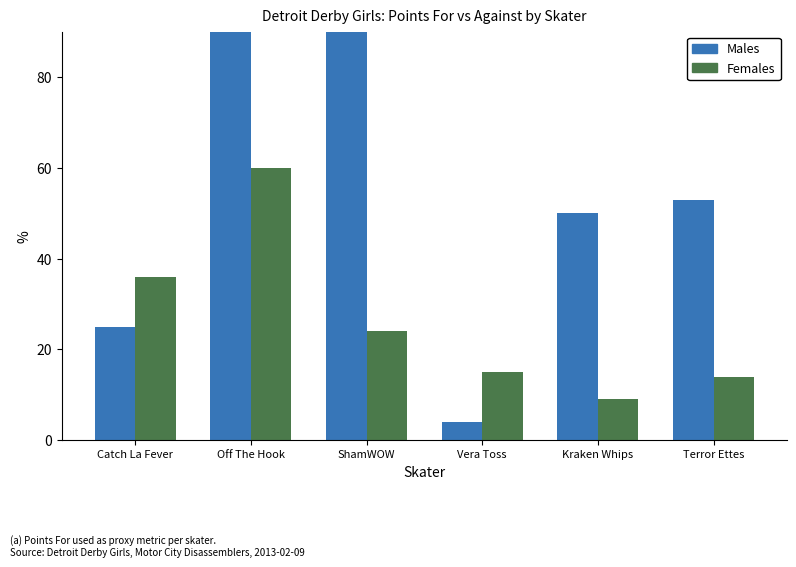

Where is Males nearest to the value 68?

Terror Ettes